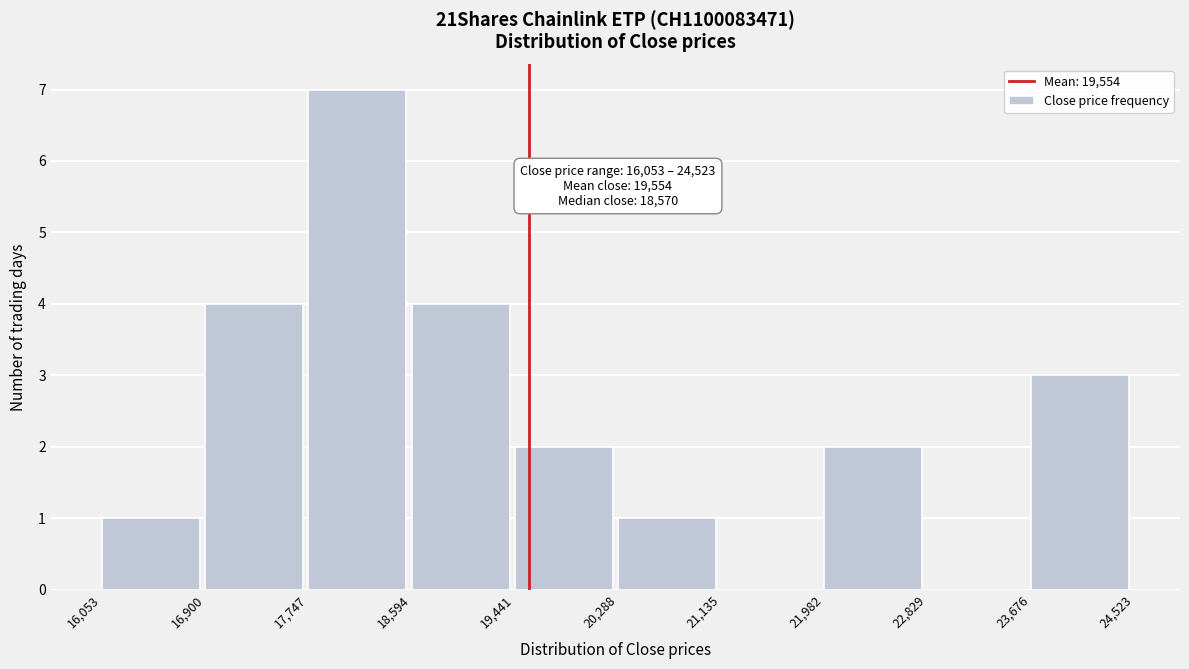

Over which range of the x-axis is the bar tallest?

17,747 to 18,594